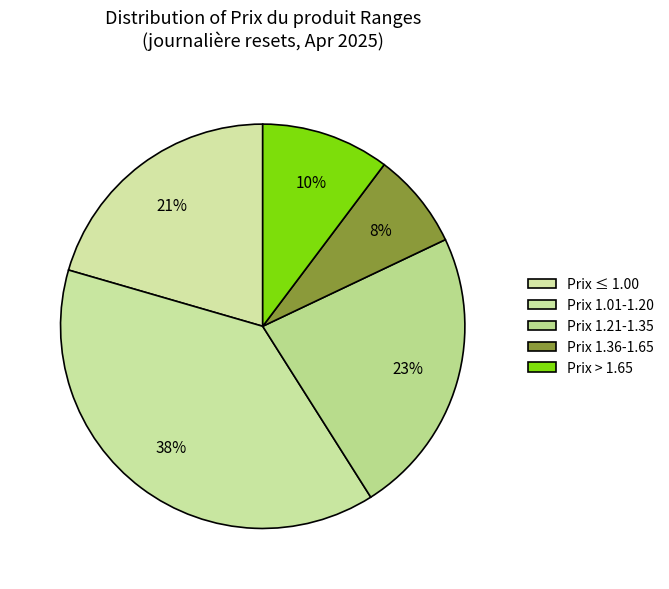

How many segments does this pie chart have?

5